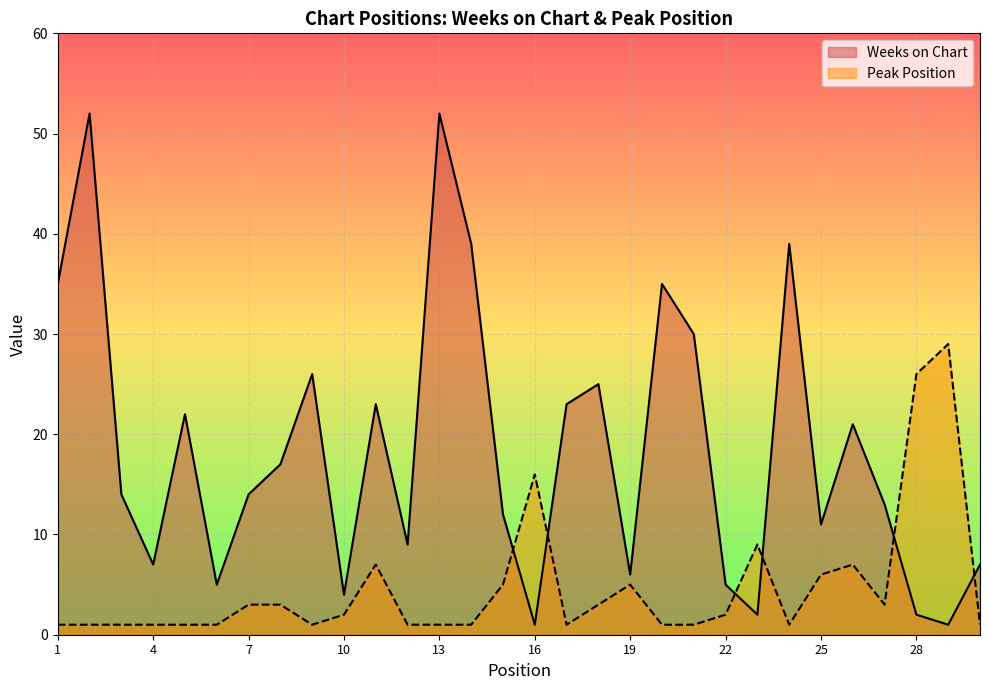

At which category is the sum across all series the highest?

2